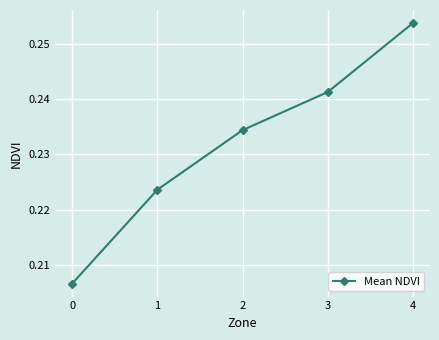

True or false: there are more than 1 points higher than both neighbors.

False